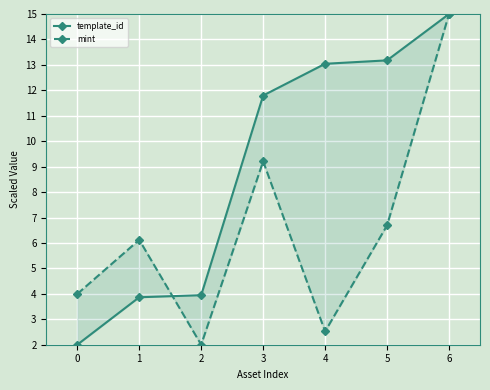

What is the approximate value of mint at 6?

15.0